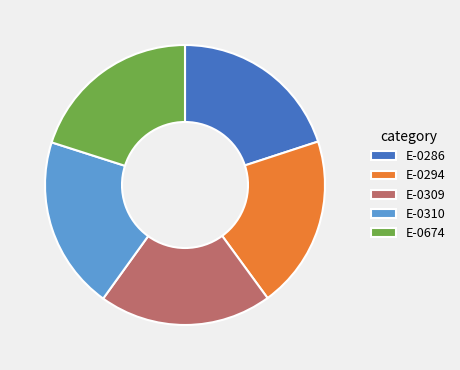

Is it true that E-0310 is 33% of the pie?

False